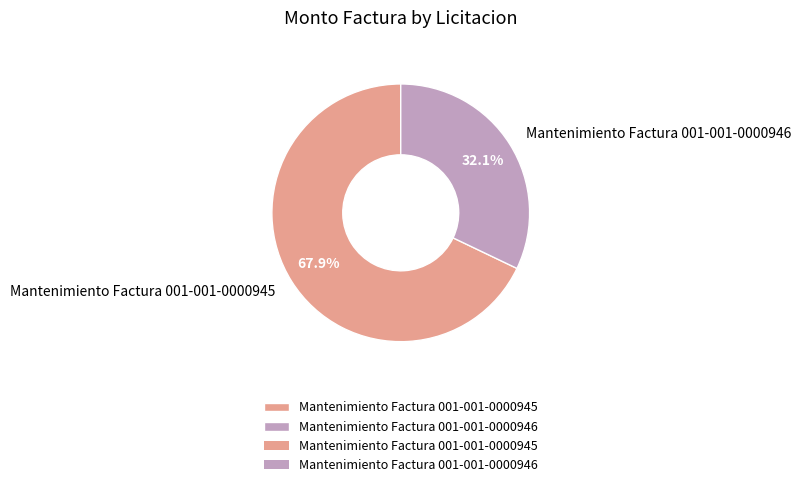

Approximately how many times larger is the value at Mantenimiento Factura 001-001-0000945 compared to Mantenimiento Factura 001-001-0000946?

2.1